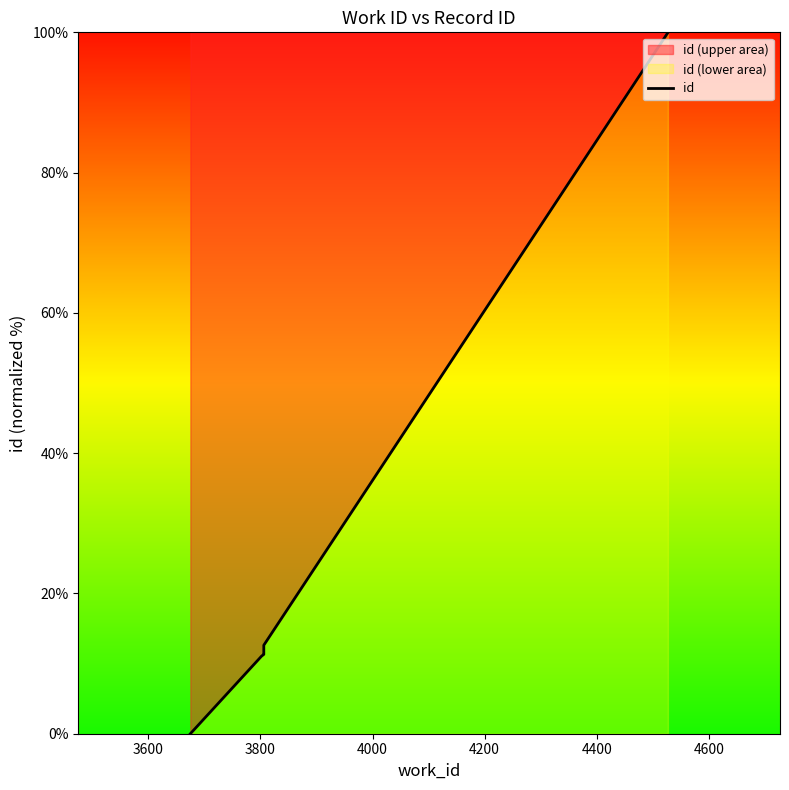

How many values exceed 11?

9